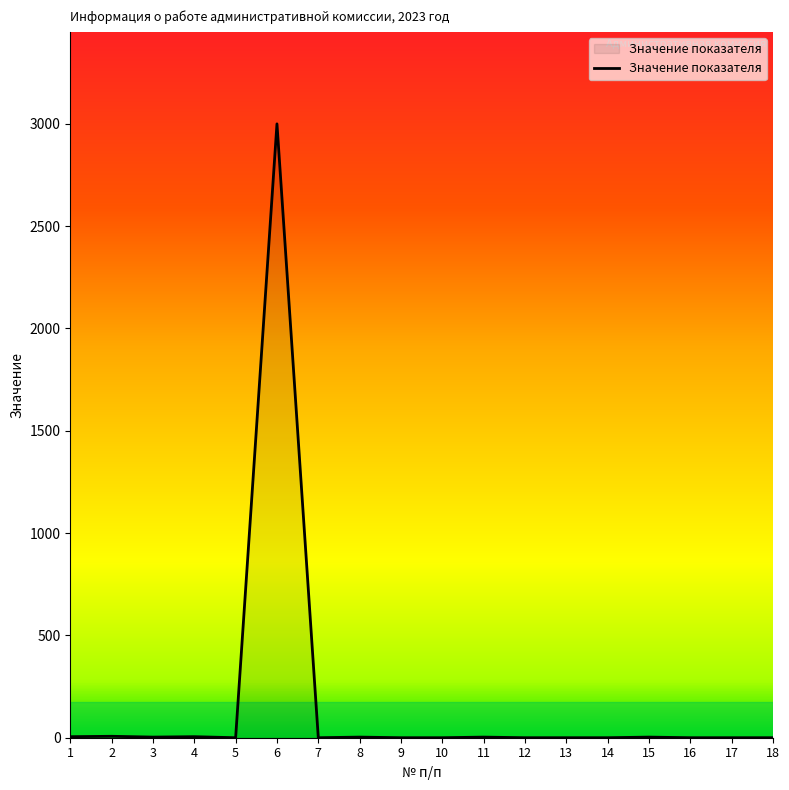

Does the chart have visible grid lines?

No